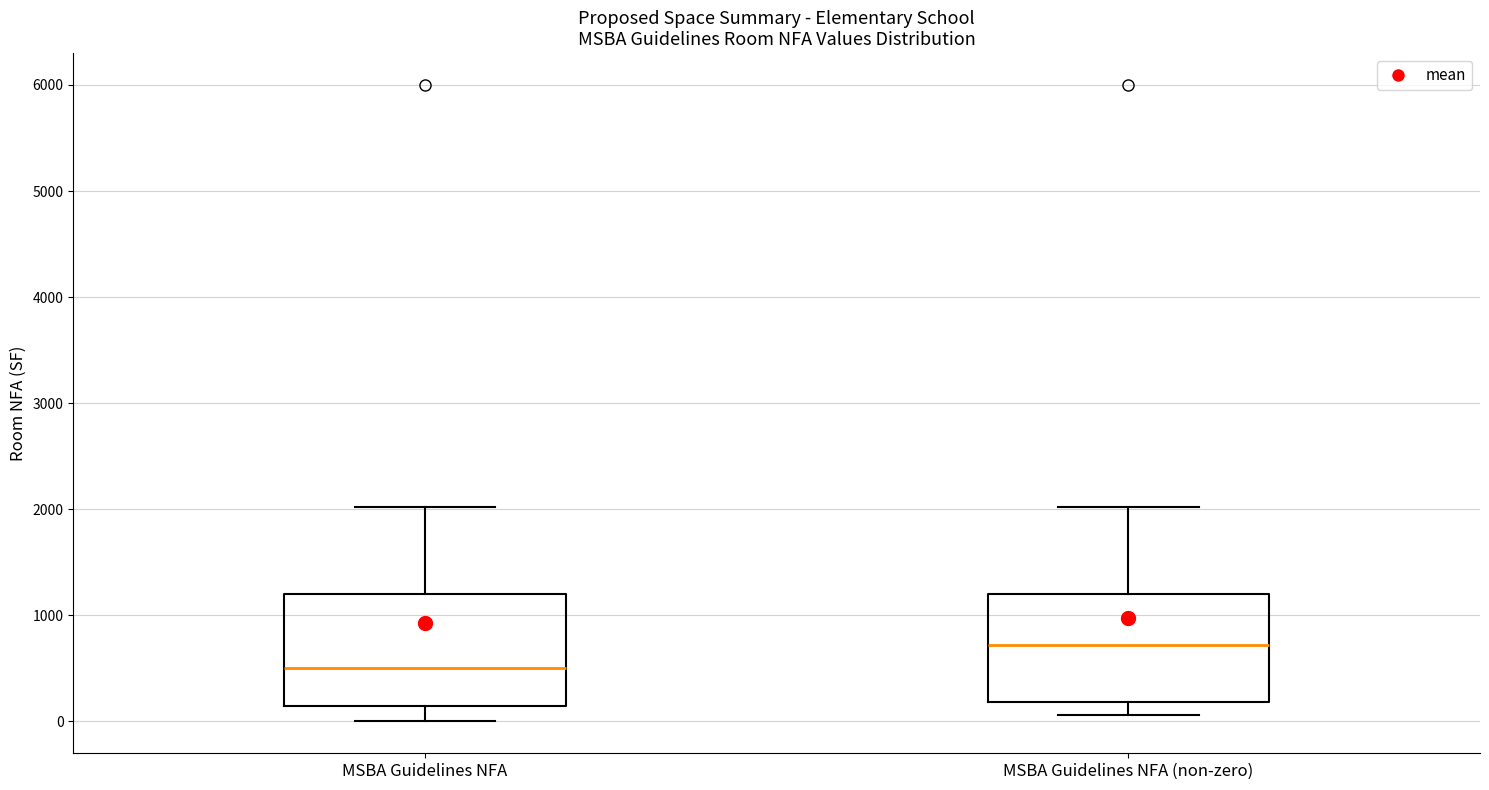

Reading left to right, transcribe this box plot: for each box, give where its median line is, the range the box spans, and where its two whiskers end, as read against the y-axis. The values are not printed on the chart, so give them approximately, as read against the axis.

MSBA Guidelines NFA: median 500, box 200 to 1200, whiskers 0 to 2000
MSBA Guidelines NFA (non-zero): median 700, box 200 to 1200, whiskers 100 to 2000